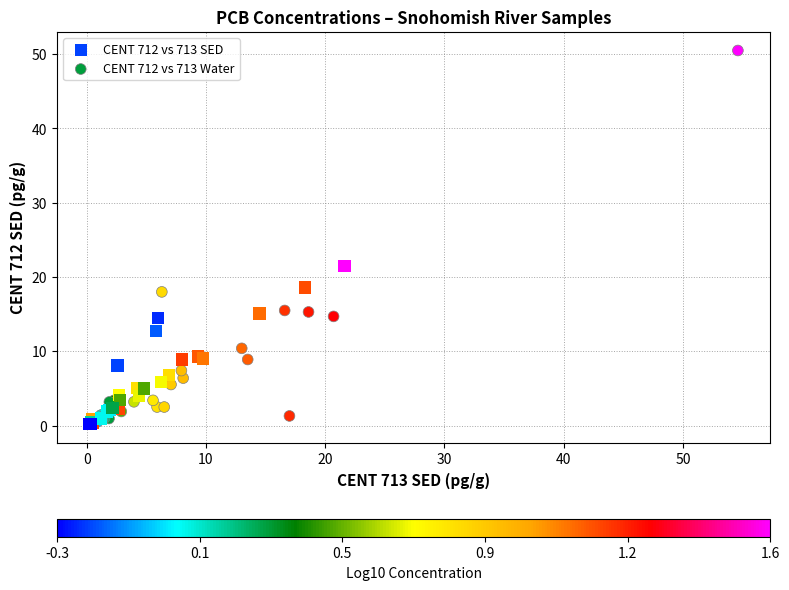

Which series has the widest spread of Y values?

CENT 712 vs 713 Water